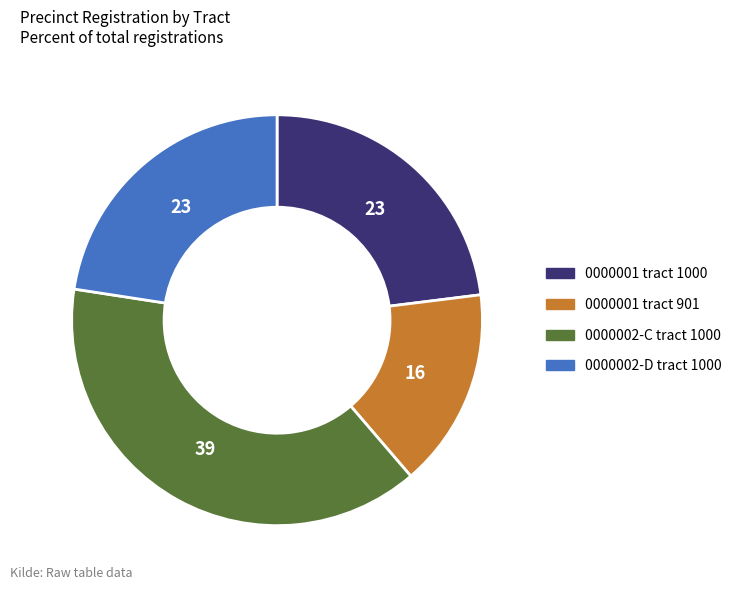

Is the sum of 0000002-D tract 1000 and 0000001 tract 901 greater than half?

No